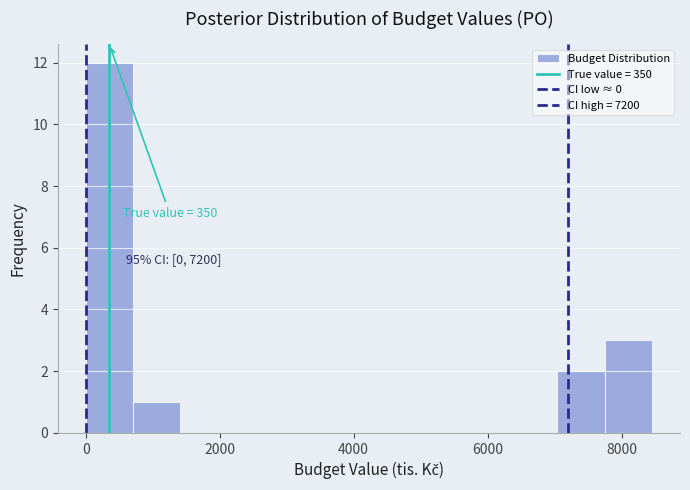

Around what value on the x-axis is the tallest bar? Give the approximate position of its centre, as read against the axis.

400